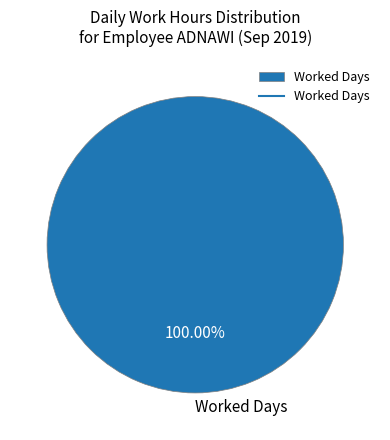

Is there any slice that represents more than half of the pie?

Yes